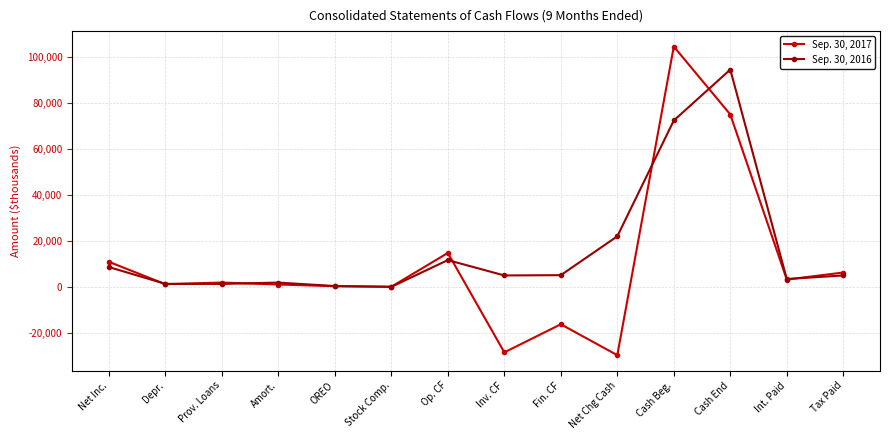

What position from the left is Op. CF?

7